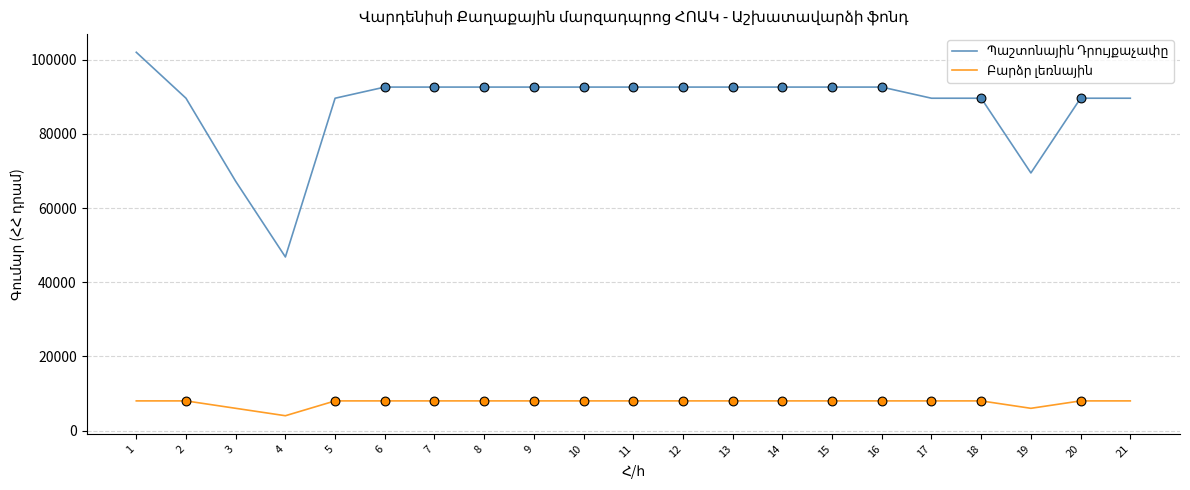

At how many categories does at least one series exceed 6036?

21